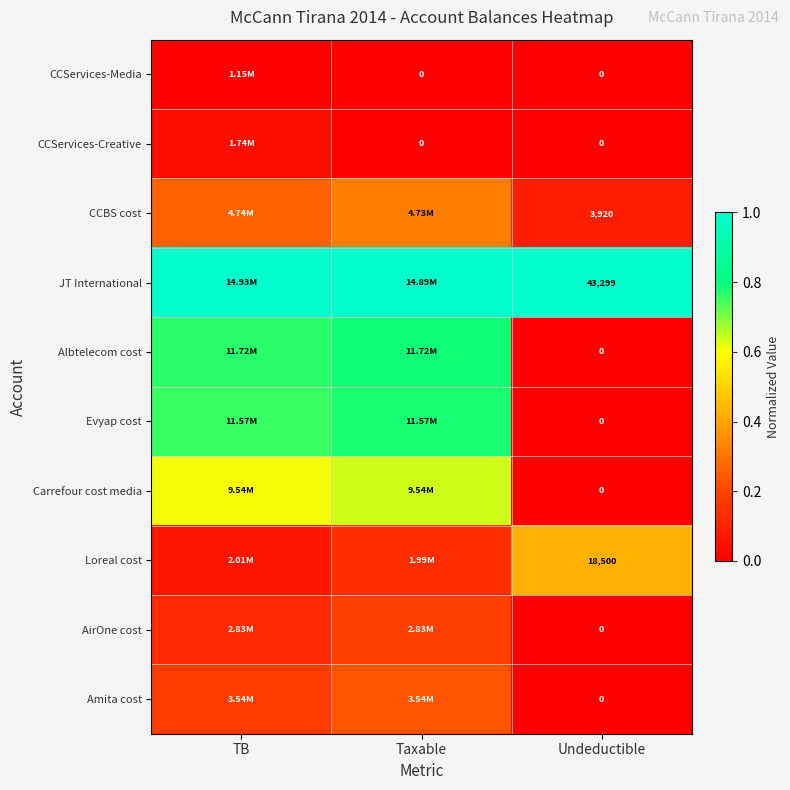

Read the JT International value at TB.

1.0